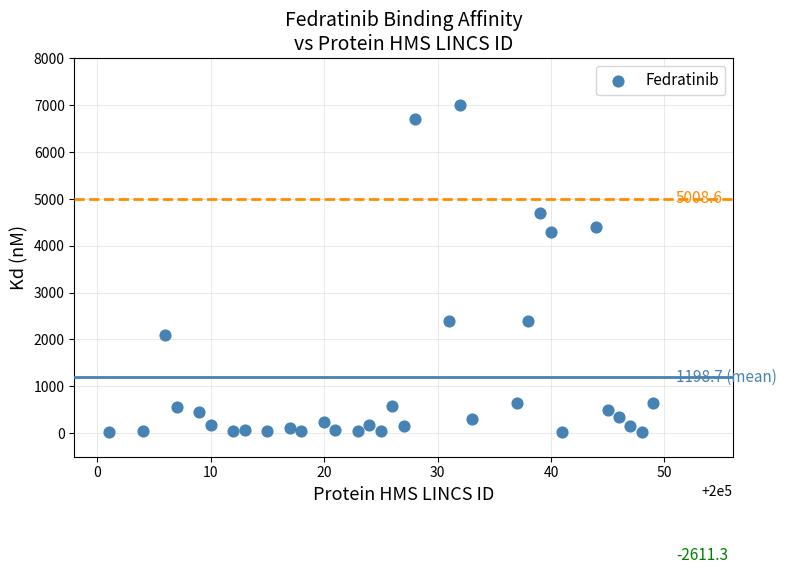

What is the range of Y values (max minus min)?

6968